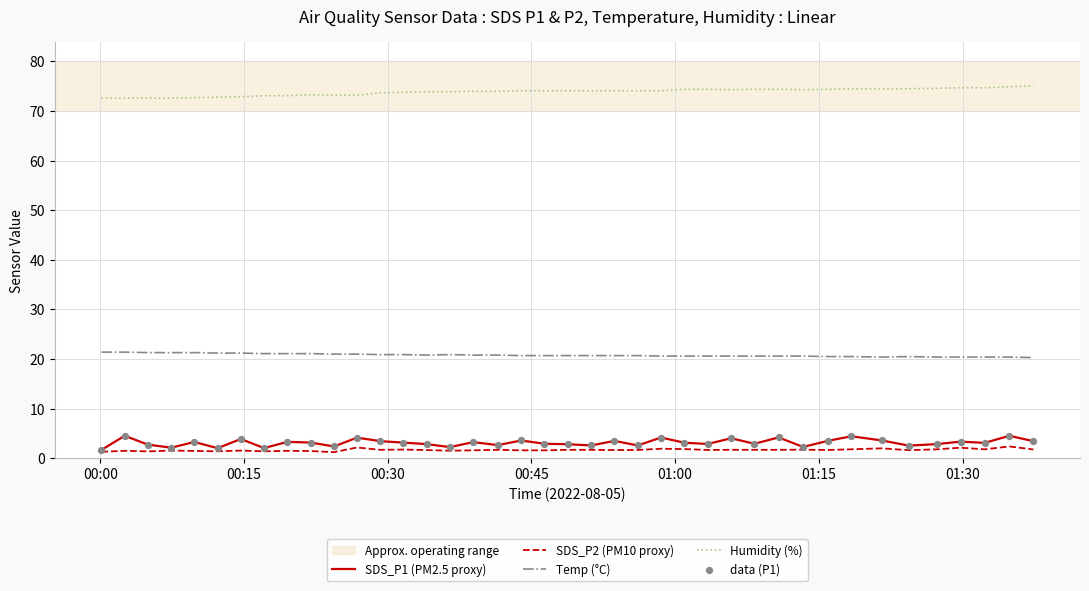

At how many categories does at least one series exceed 13?

40